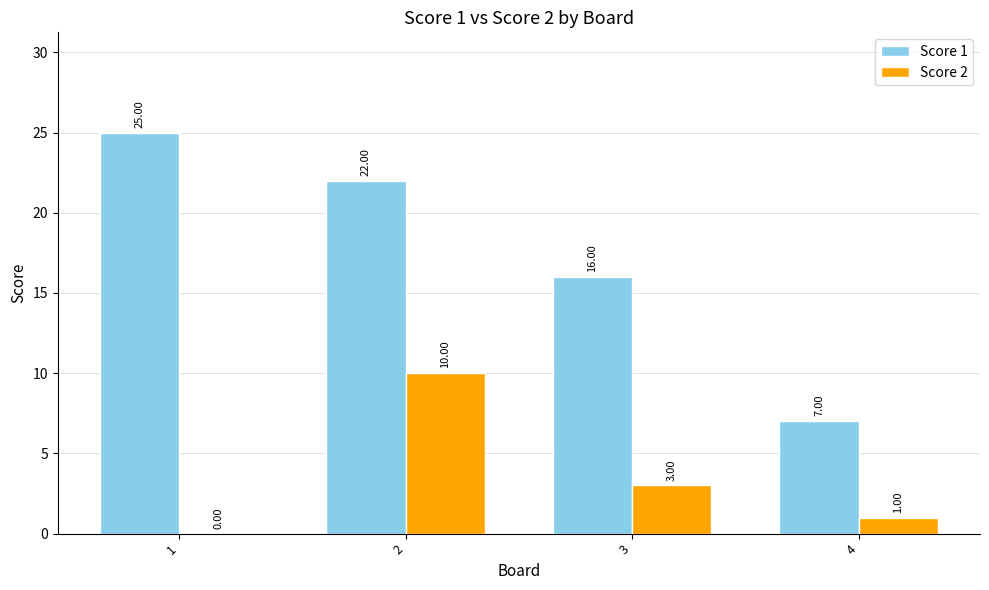

Which series has the largest range (max minus min)?

Score 1